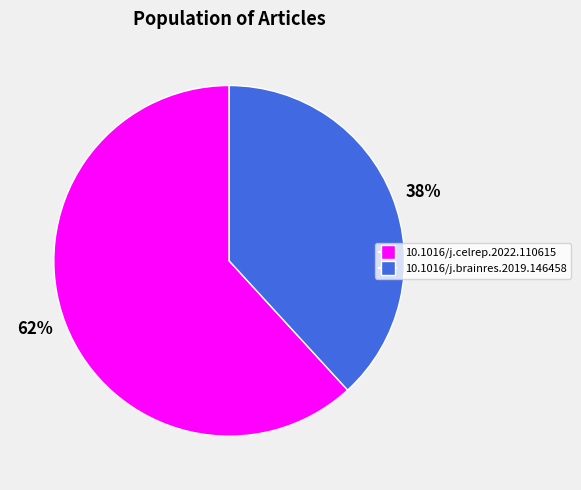

Is the sum of 38% and 62% greater than half?

Yes